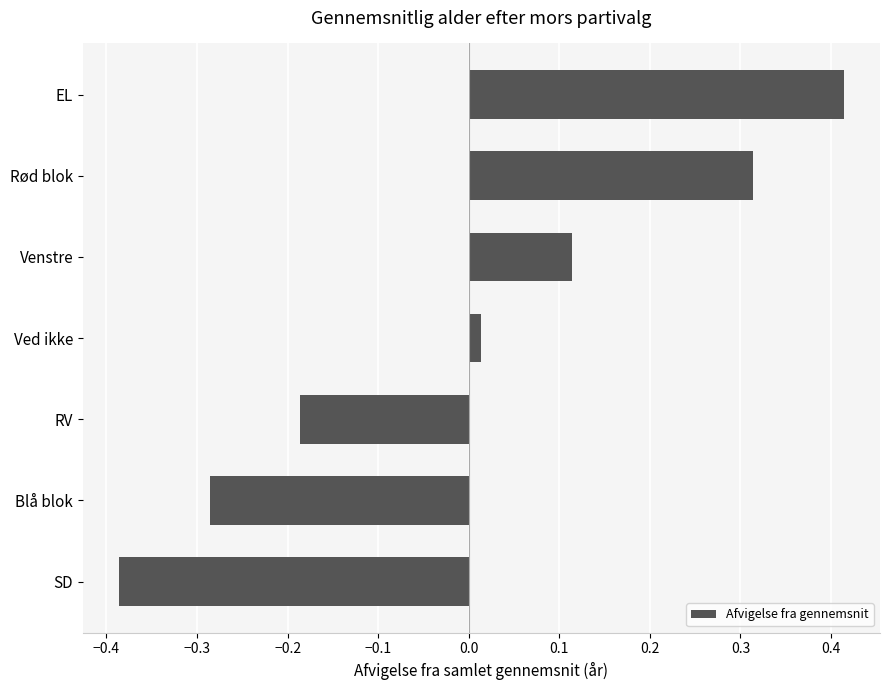

Which label corresponds to the largest value in the chart?

EL